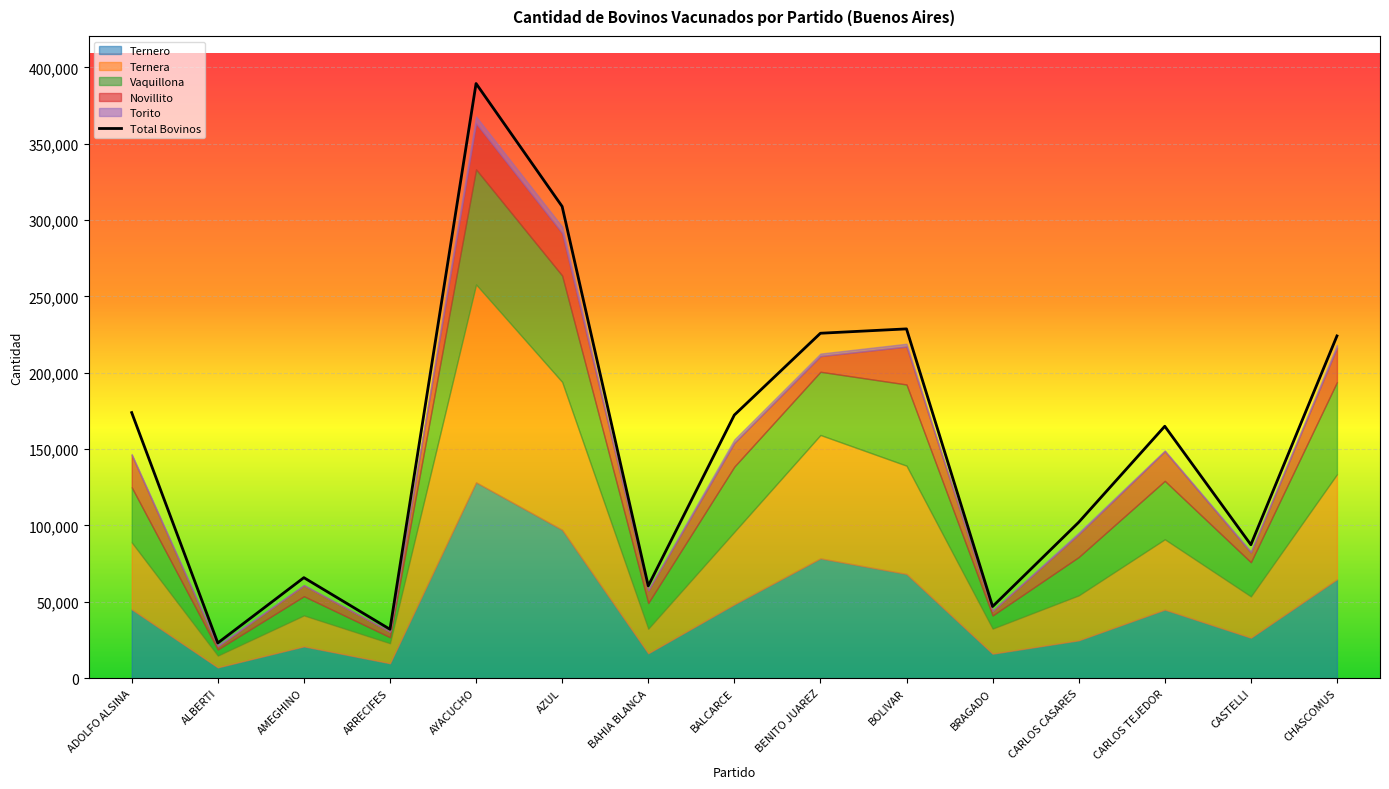

What is the sum of all Ternero values?

696417